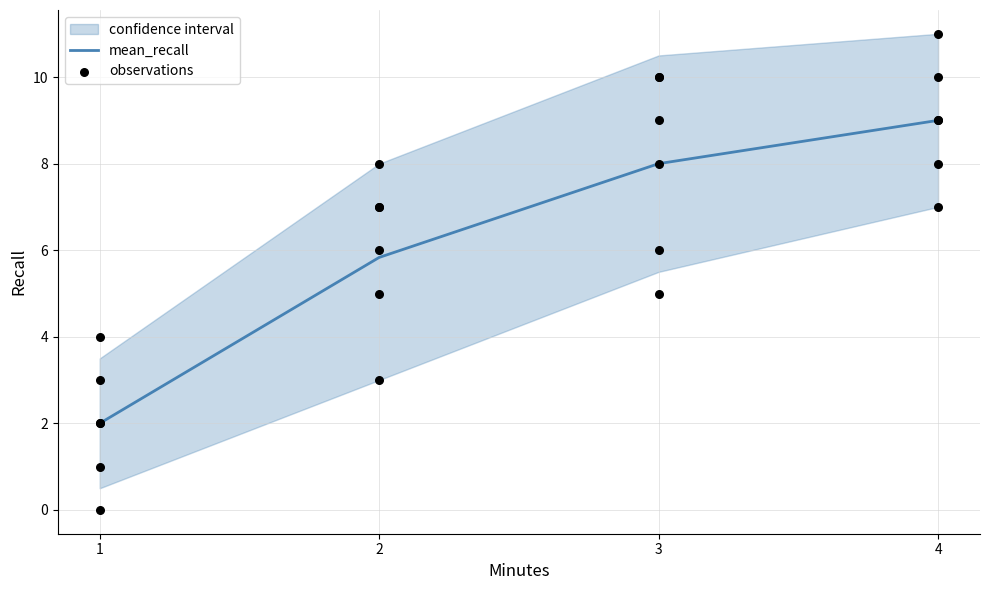

Which series has the largest total across all categories?

upper